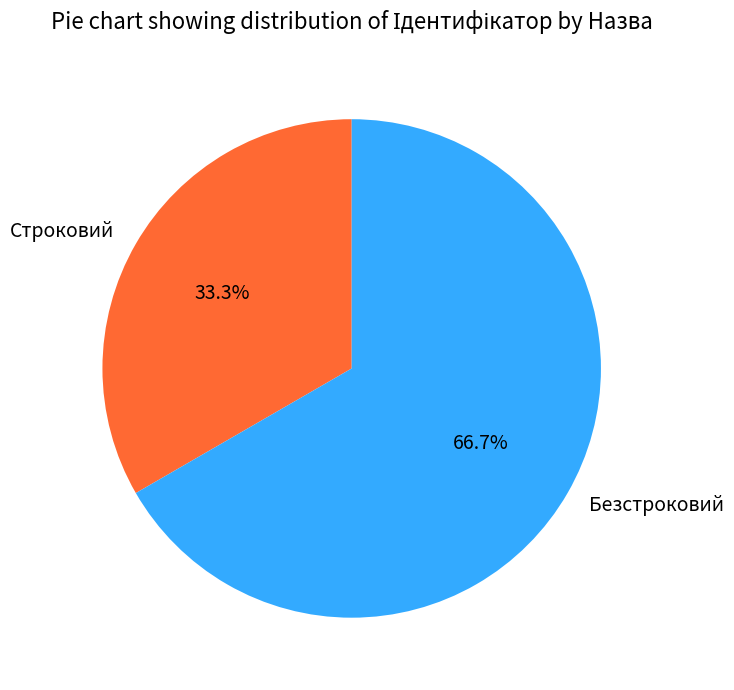

True or false: Безстроковий accounts for 67% of the total.

True